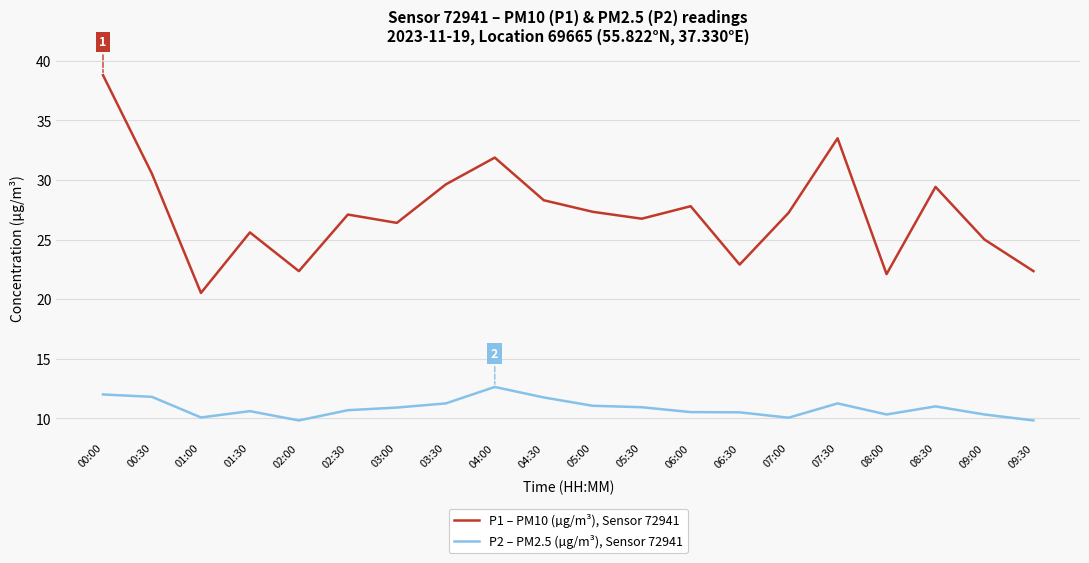

Between 05:00 and 06:30, which series saw the biggest shift?

P1 – PM10 (µg/m³), Sensor 72941